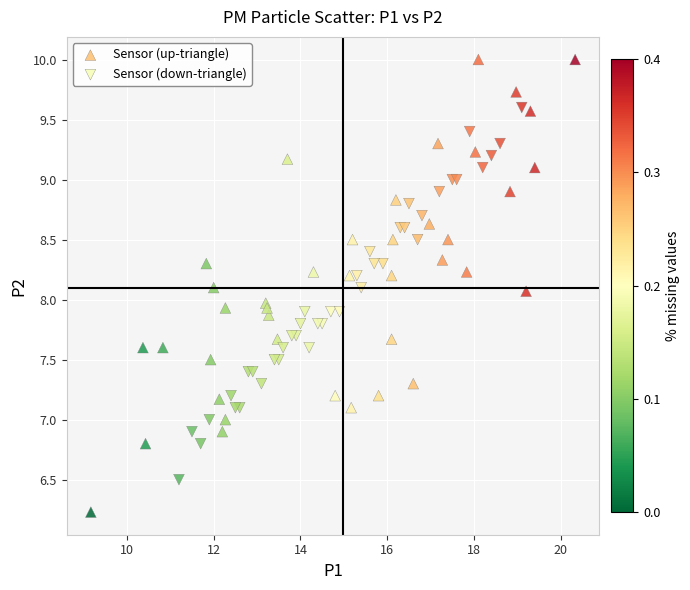

What are all the series names shown in the legend?

Sensor (up-triangle), Sensor (down-triangle)